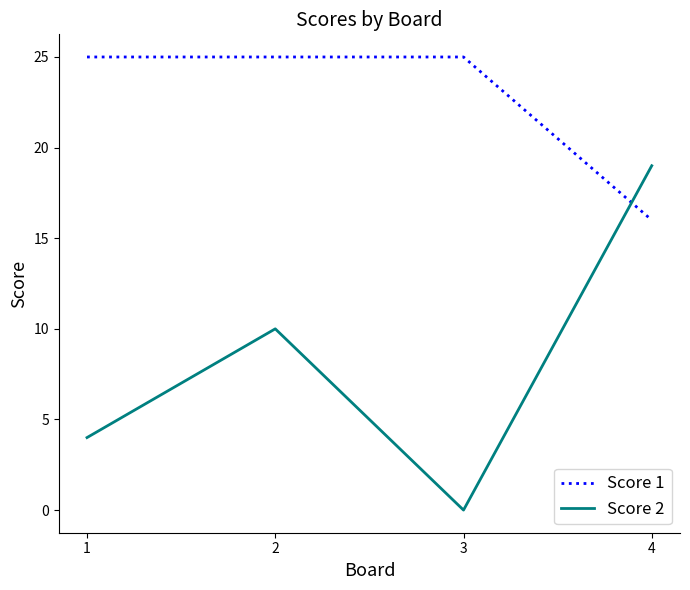

What is the greatest value displayed?

25